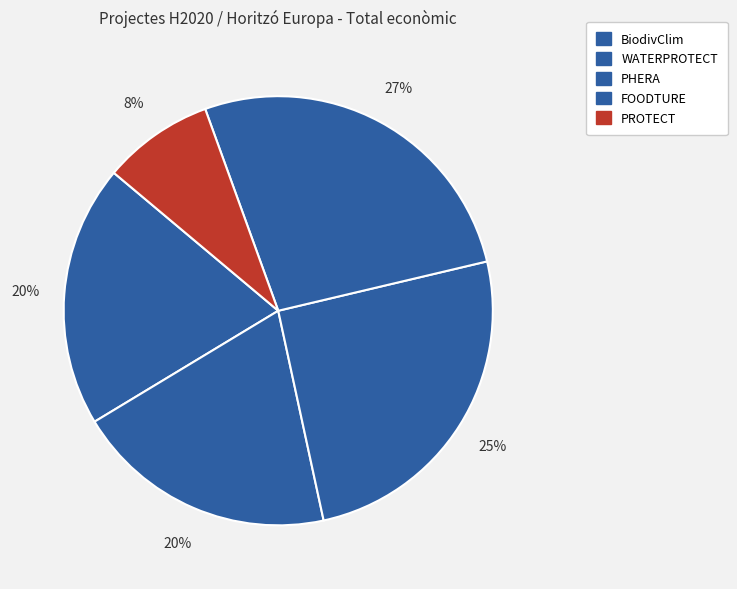

The WATERPROTECT slice represents 13% of the pie. True or false?

False